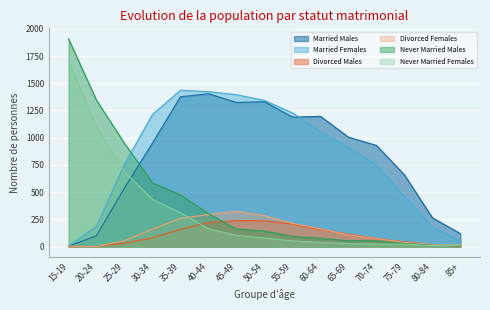

What is the sum of all Never Married Males values?

6190